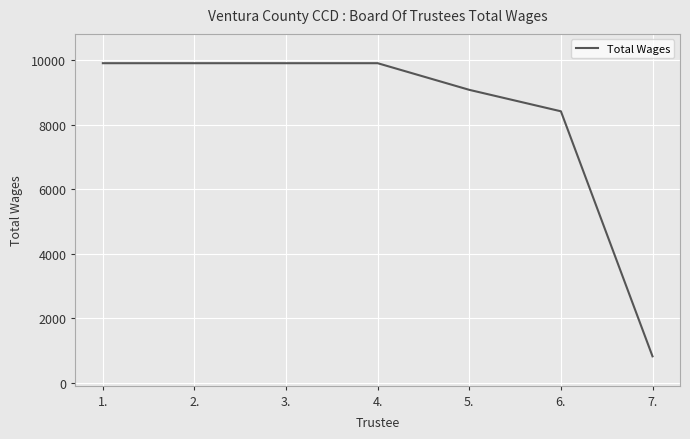

What is the difference between the values at 5. and 6.?

664